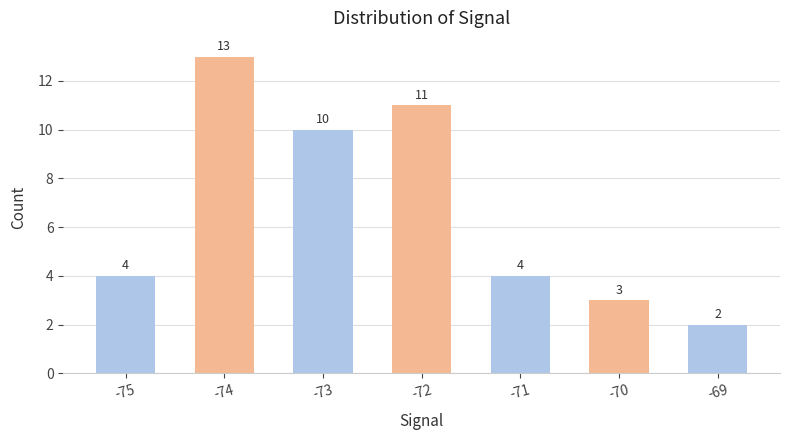

What is the maximum value shown in the chart?

13